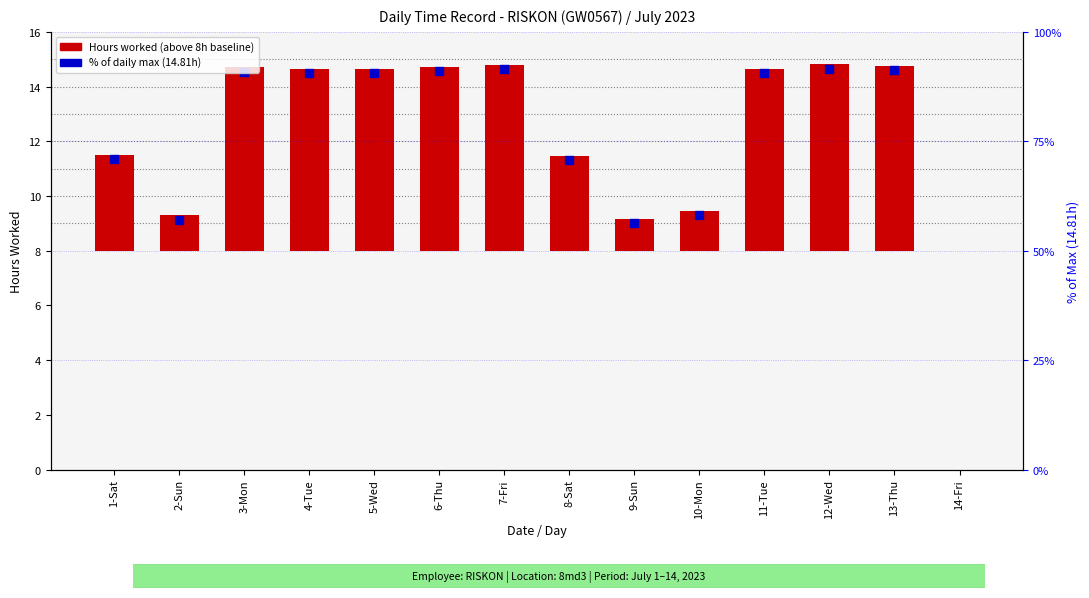

What is the change in value from 10-Mon to 11-Tue?

+5.2